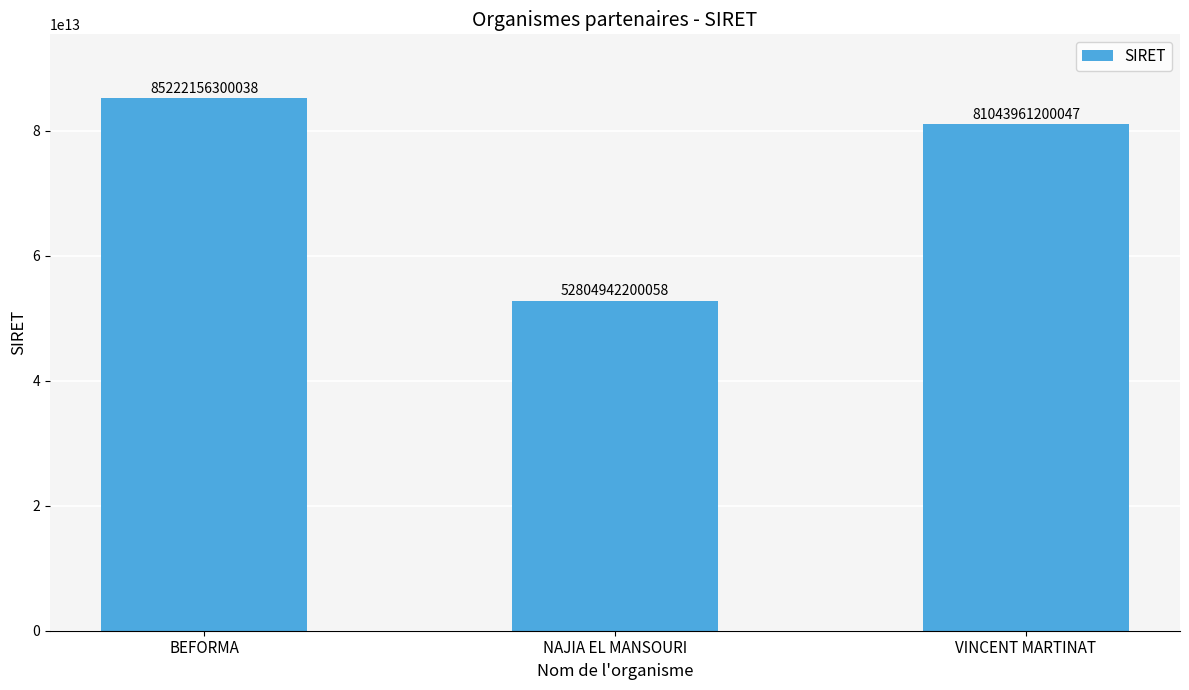

What is the label of the 2nd bar from the right?

NAJIA EL MANSOURI